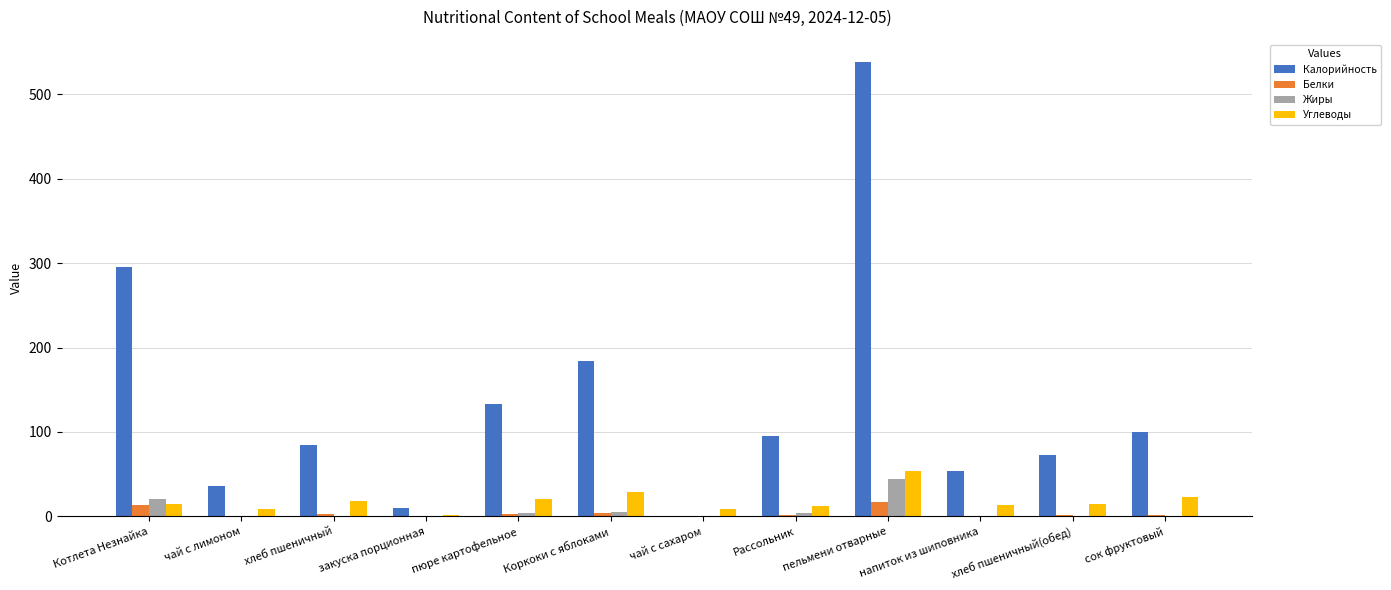

At which label does Белки first exceed 2?

Котлета Незнайка